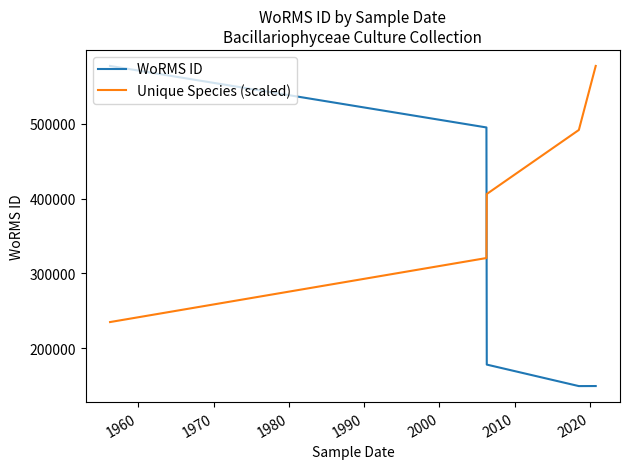

At which category is the sum across all series the highest?

1960